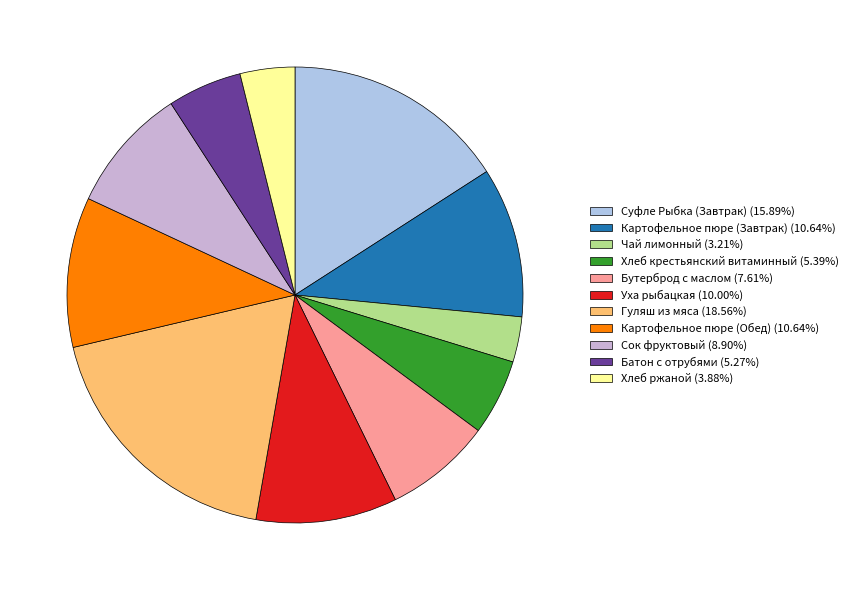

Is the sum of Бутерброд с маслом and Картофельное пюре (Обед) greater than half?

No